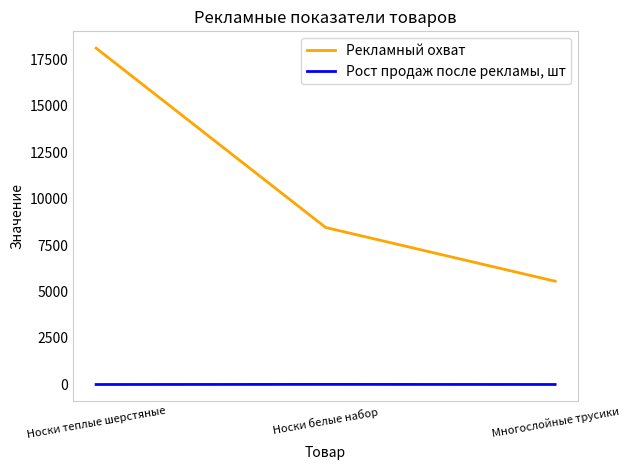

Read the Рост продаж после рекламы, шт value at Носки теплые шерстяные.

-0.3